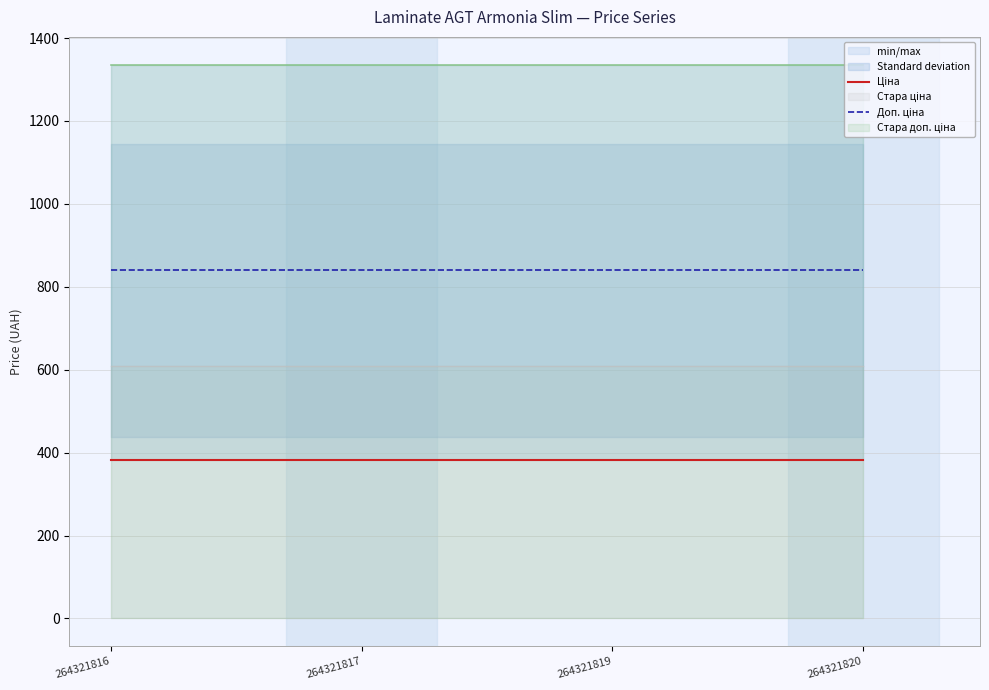

True or false: Ціна has more than 1 interior local peaks.

False